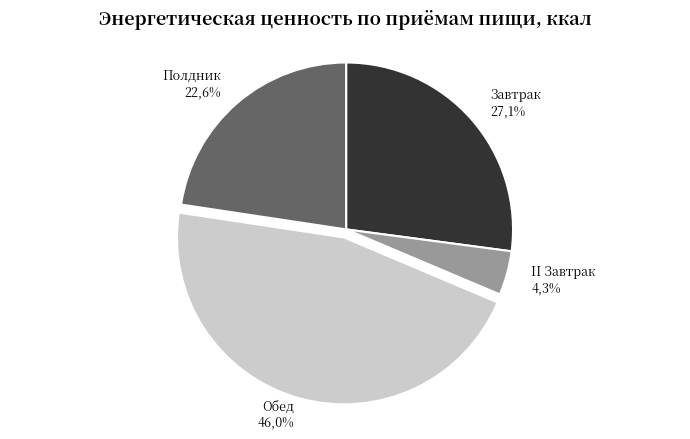

How many segments does this pie chart have?

4